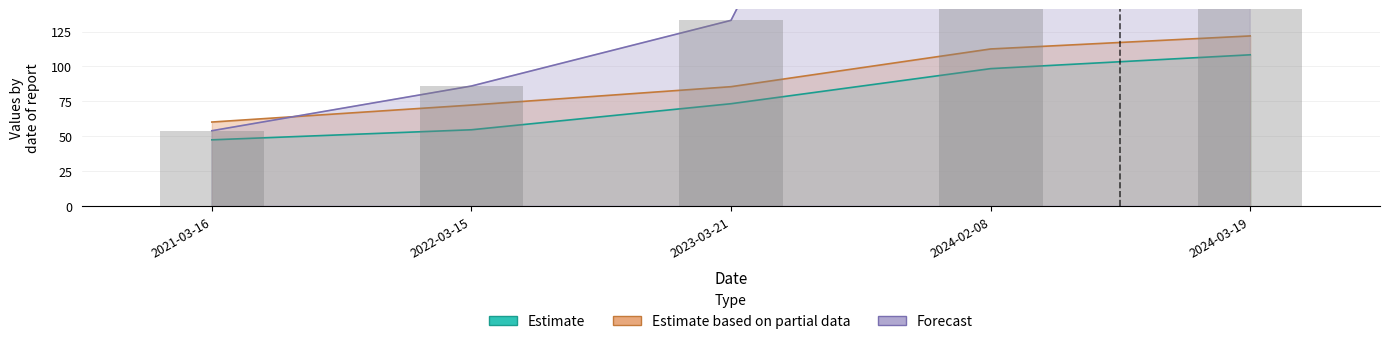

Is it true that transactionShares equals 54.7 at 2023-03-21?

False